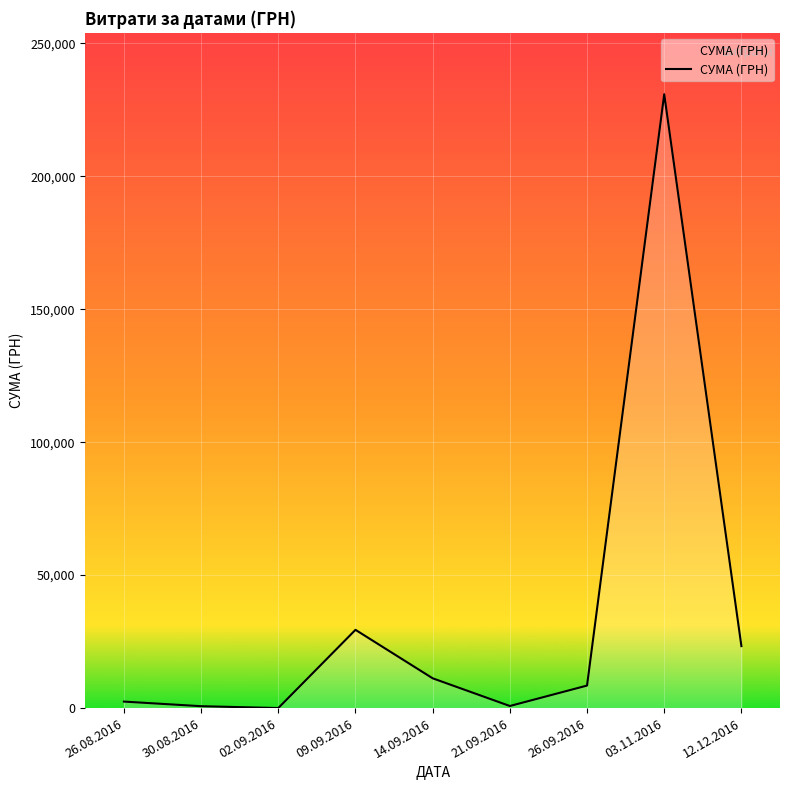

Which has a higher value, 09.09.2016 or 26.09.2016?

09.09.2016